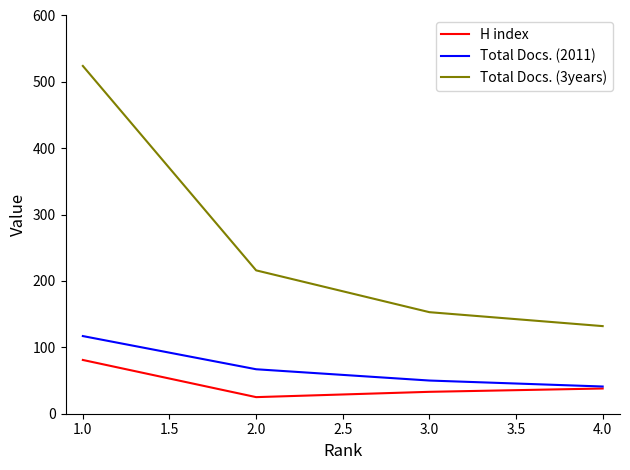

What is the average value of the Total Docs. (2011) series?

69